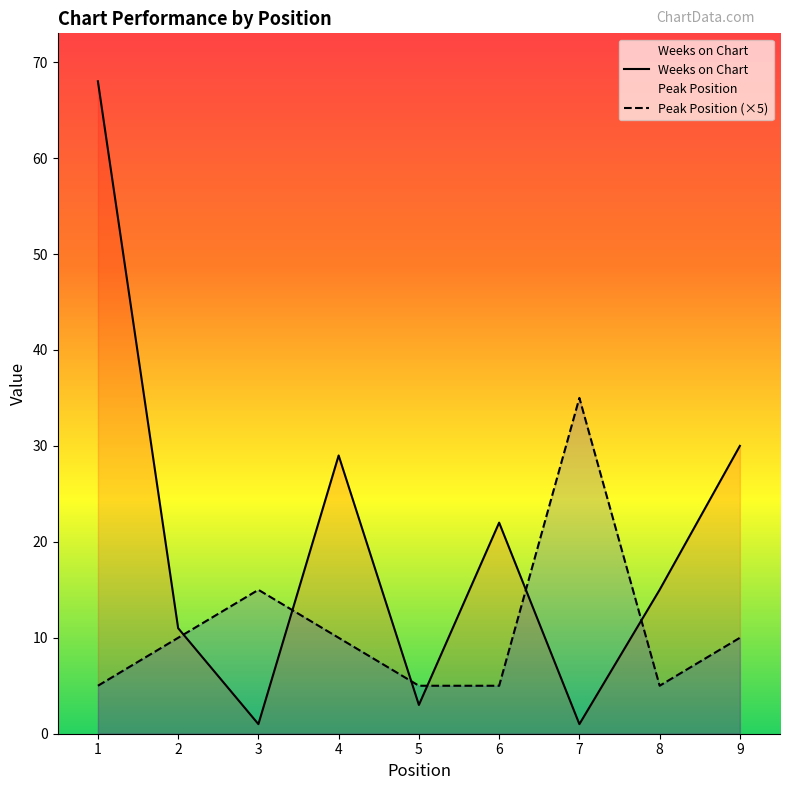

Where does the Weeks on Chart series first go above 15?

1